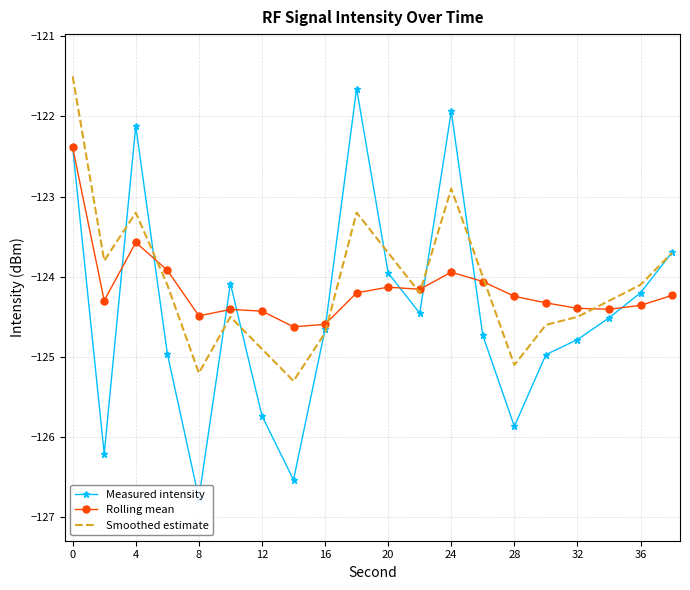

Rank the series by their maximum value, from highest to lowest.

Smoothed estimate, Measured intensity, Rolling mean